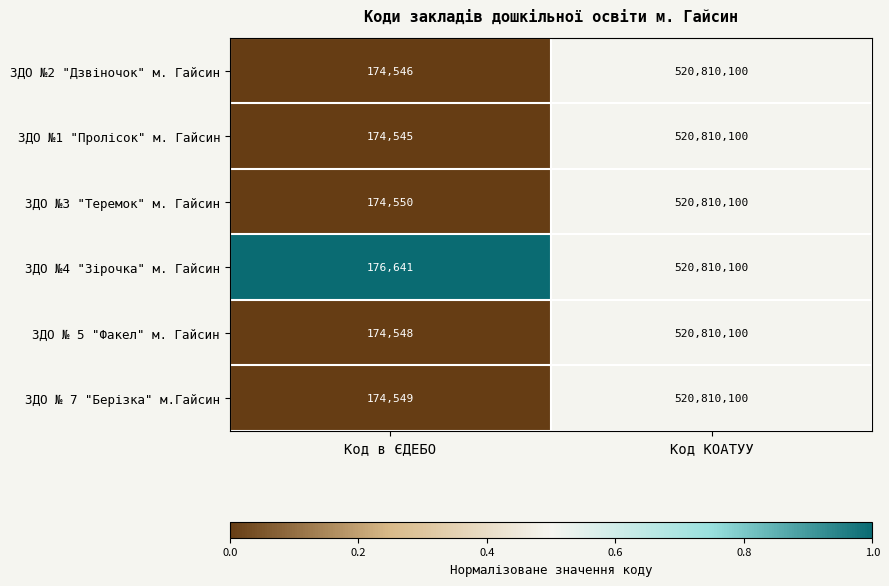

What is the sum of the ЗДО №3 "Теремок" м. Гайсин values at Код КОАТУУ and Код в ЄДЕБО?

520984650